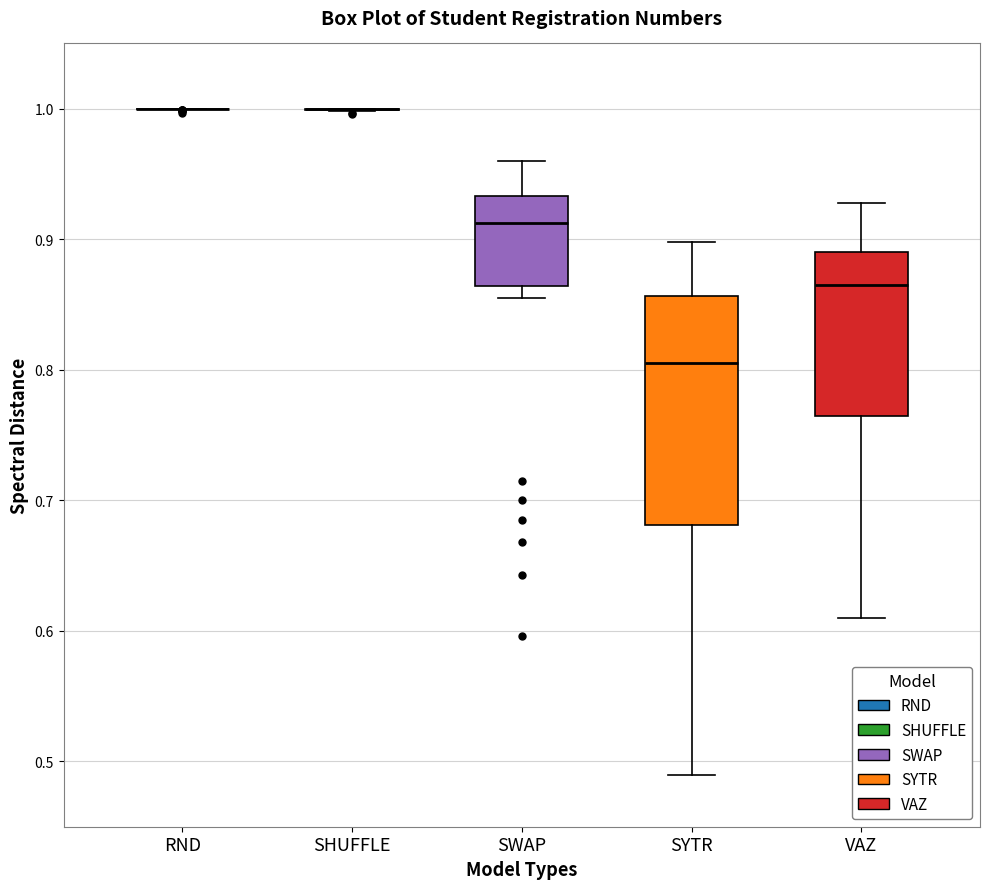

Reading left to right, read every box against the y-axis: the position of its median line, the range the box covers, and the ends of its whiskers. The values are not printed on the chart, so give them approximately, as read against the axis.

RND: box collapsed to a line at 1.00, whiskers 1.00 to 1.00
SHUFFLE: box collapsed to a line at 1.00, whiskers 1.00 to 1.00
SWAP: median 0.91, box 0.86 to 0.93, whiskers 0.86 (just below the box's lower edge) to 0.96
SYTR: median 0.81, box 0.68 to 0.86, whiskers 0.49 to 0.90
VAZ: median 0.87, box 0.77 to 0.89, whiskers 0.61 to 0.93